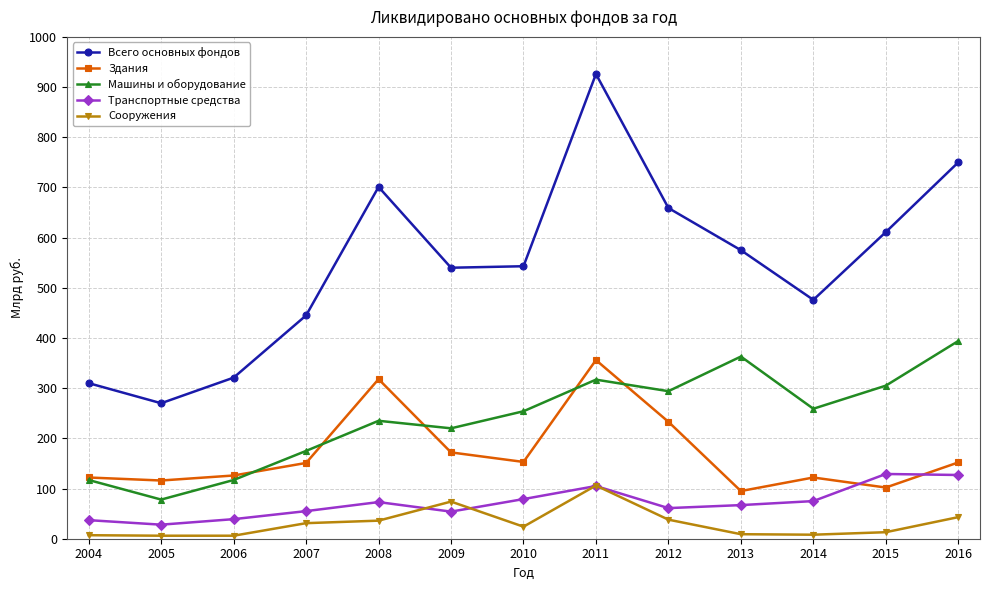

What is the value of the Транспортные средства point at the 10th from the left?

67